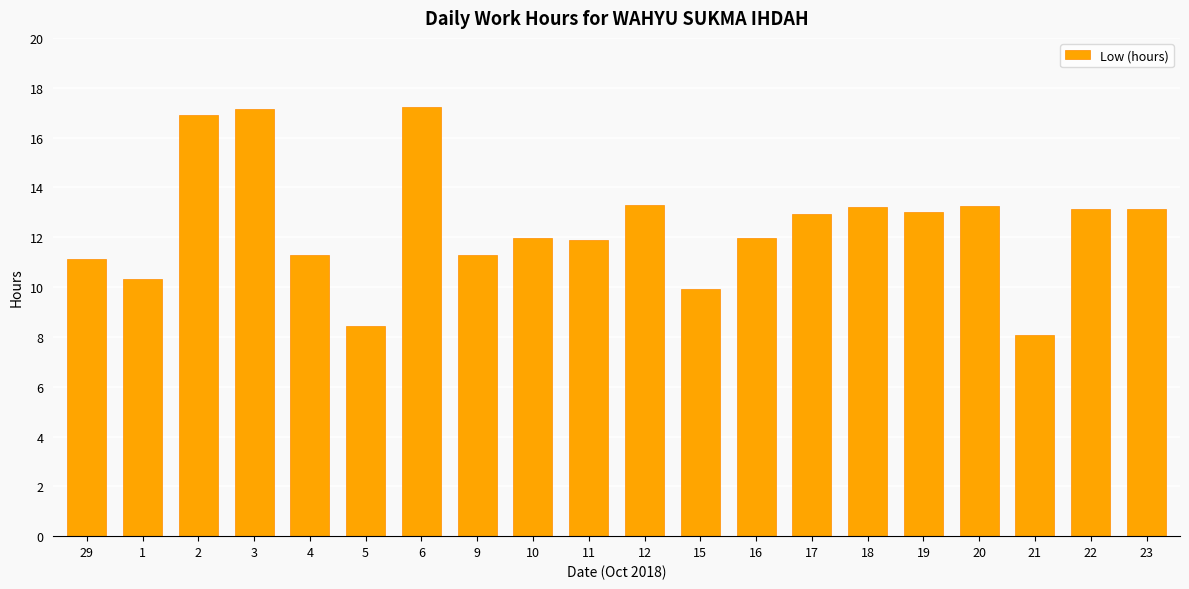

What is the change in value from 29 to 10?

+0.8